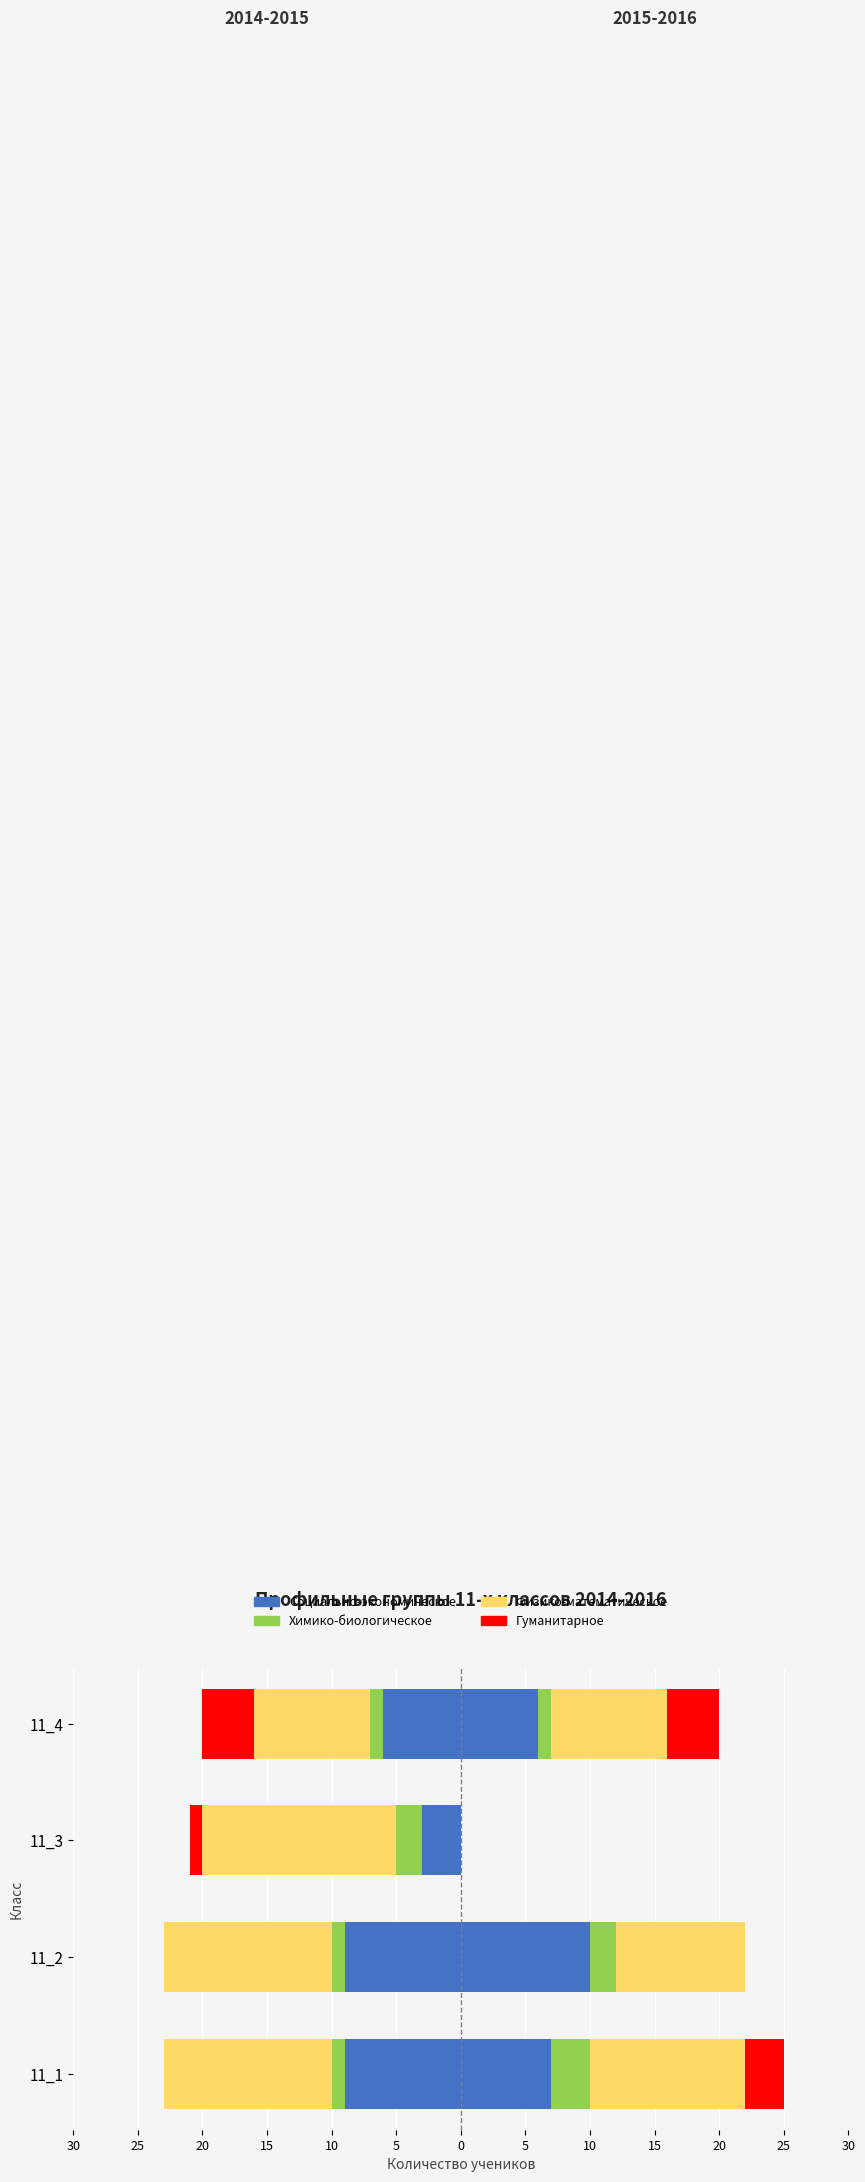

What is the minimum value shown in the chart?

-15